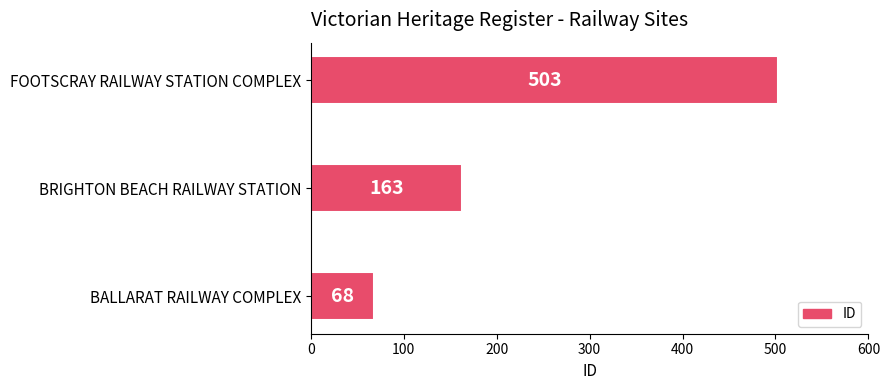

What is the maximum value shown in the chart?

503